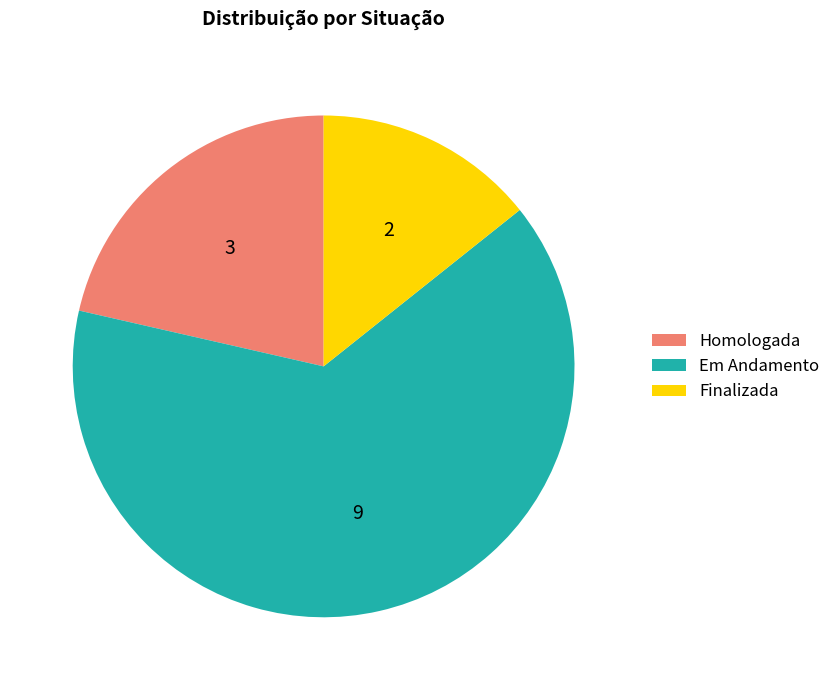

Combined, do Homologada and Finalizada account for over 50%?

No